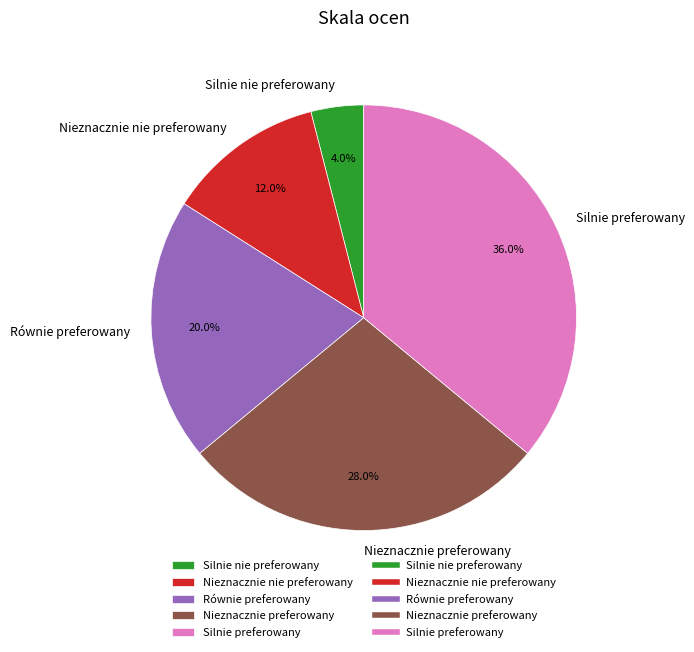

What percentage is the Silnie preferowany slice, to the nearest percent?

36%